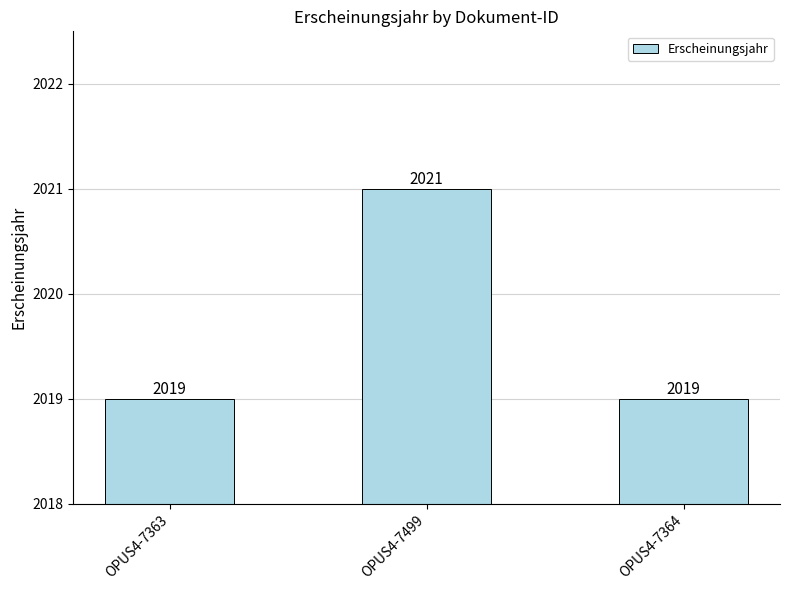

Between OPUS4-7499 and OPUS4-7363, which is larger?

OPUS4-7499